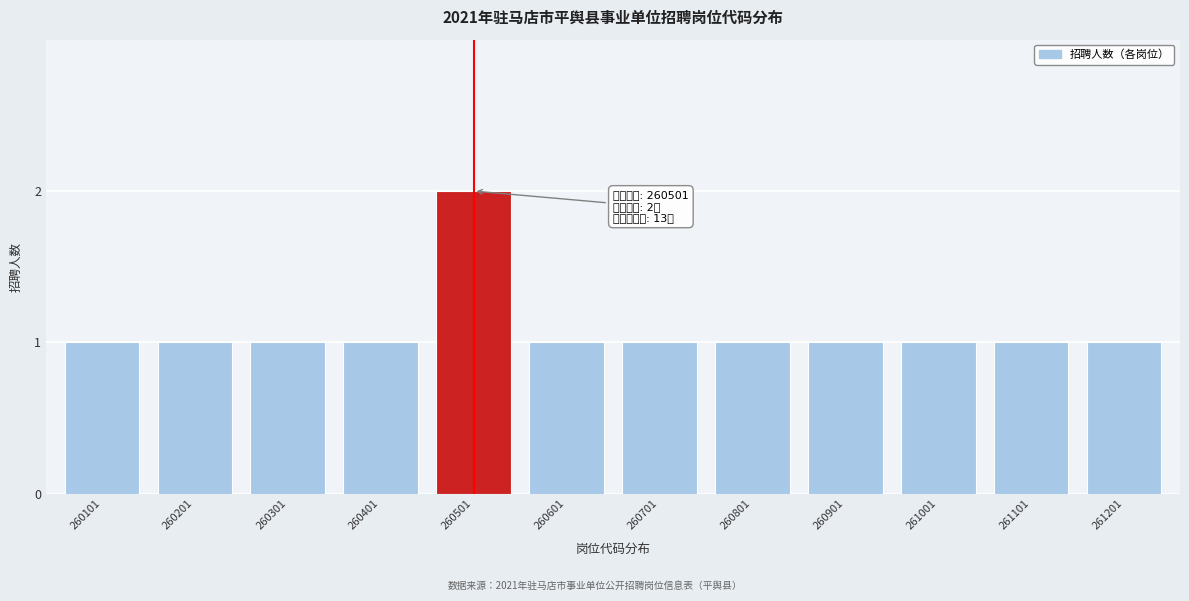

Reading right to left, transcribe all the data shown in this chart.

1	1	1	1	1	1	1	2	1	1	1	1